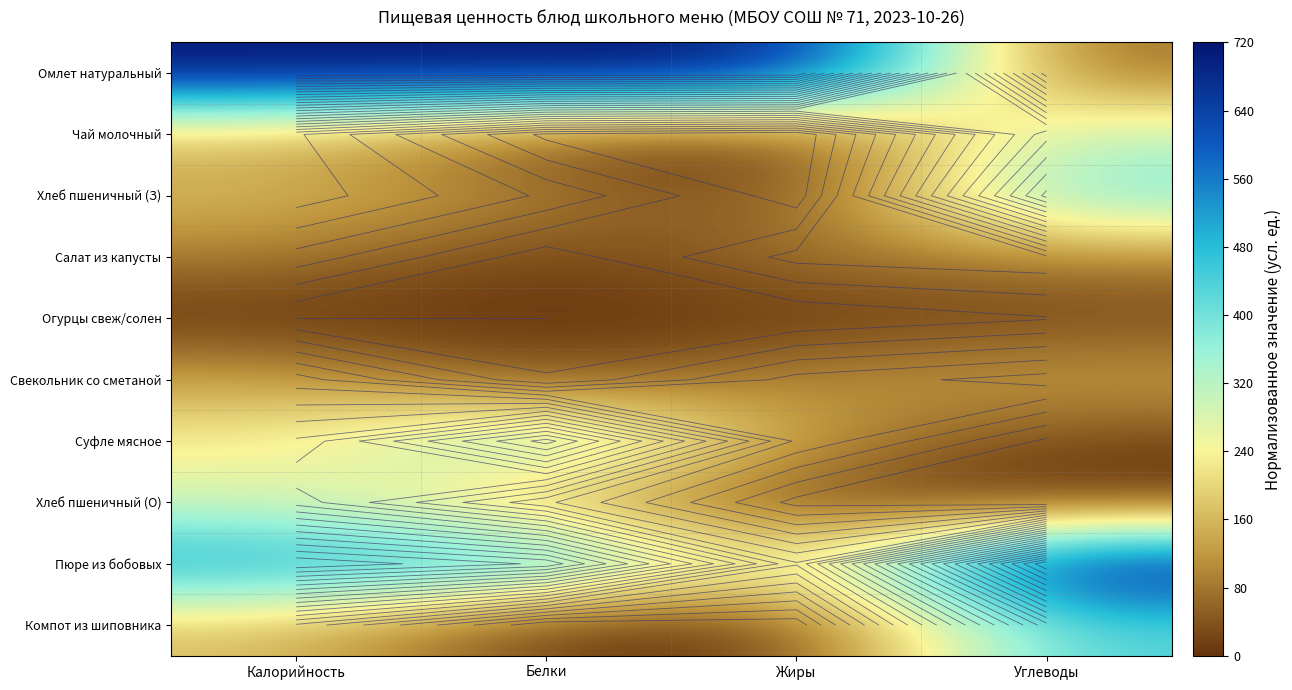

List the series in order of their peak value, lowest first.

Огурцы свеж/солен, Салат из капусты, Свекольник со сметаной, Хлеб пшеничный (О), Чай молочный, Хлеб пшеничный (З), Суфле мясное, Компот из шиповника, Омлет натуральный, Пюре из бобовых